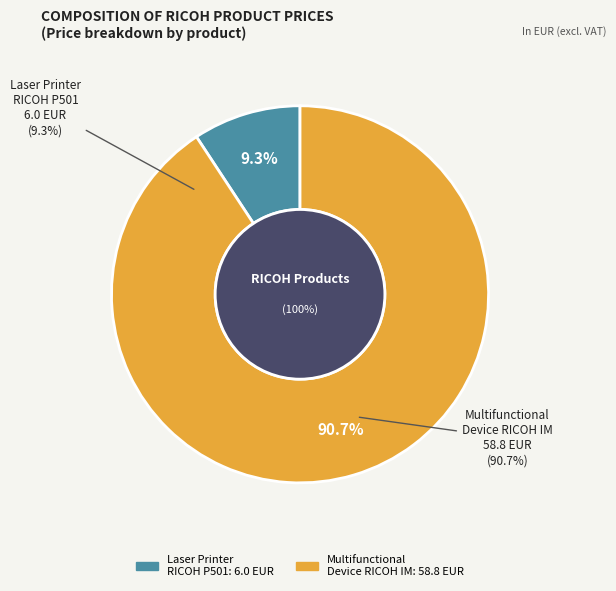

To the nearest percent, what is the combined percentage of Multifunctional Device 3 in 1 RICOH IM and Laser Printer RICOH P501?

100%